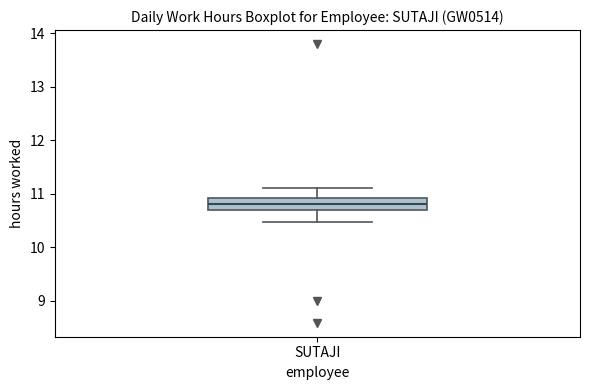

Transcribe this box plot: give where the median line is, the range the box spans, and where the two whiskers end, as read against the y-axis. The values are not printed on the chart, so give them approximately, as read against the axis.

median 10.8, box 10.7 to 10.9, whiskers 10.5 to 11.1